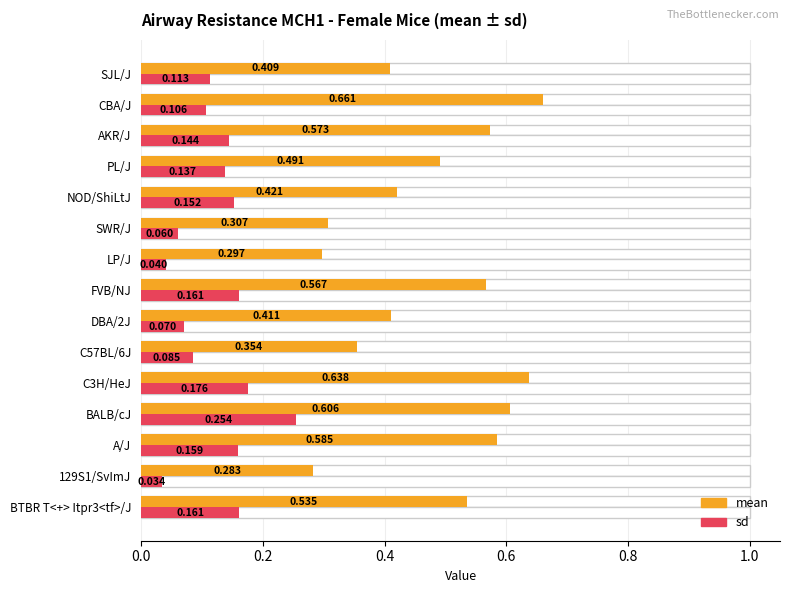

How many data points does each series have?

15